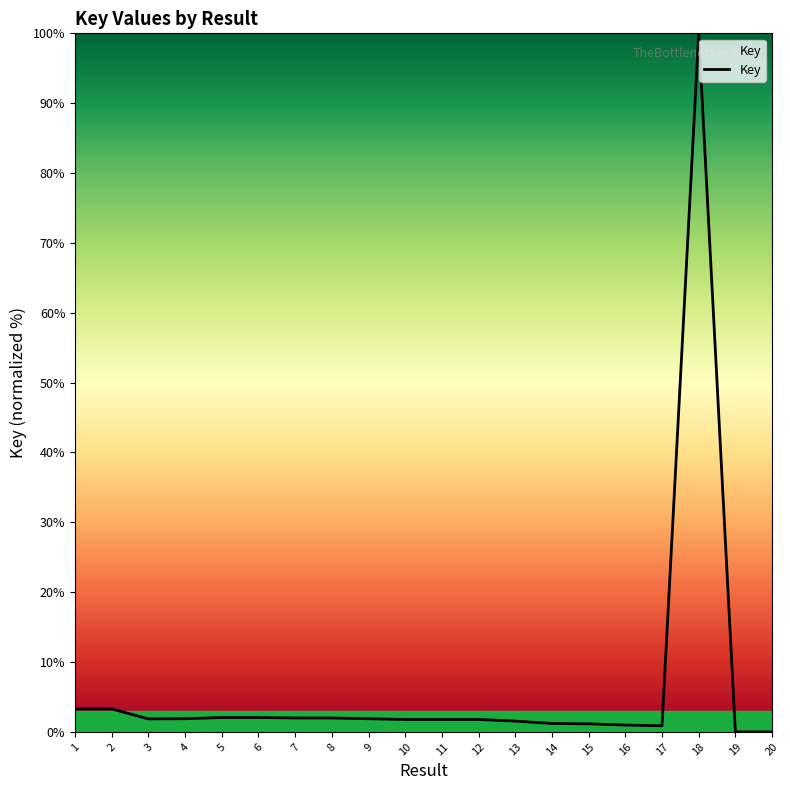

True or false: the data shows 1.9 at 4.

True